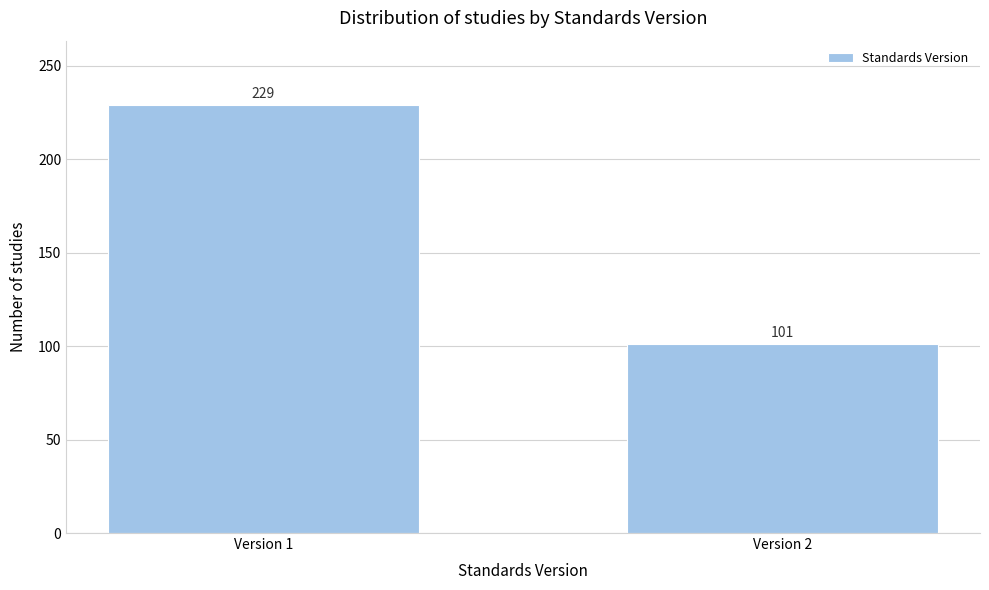

Reading left to right, transcribe all the data shown in this chart.

Version 1=229	Version 2=101